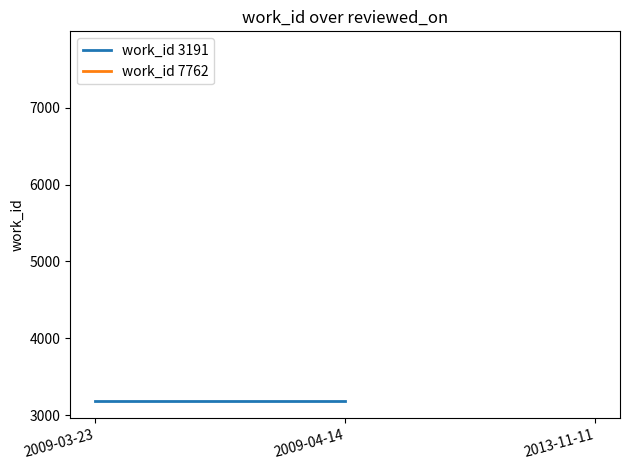

How many lines are shown in the chart?

2